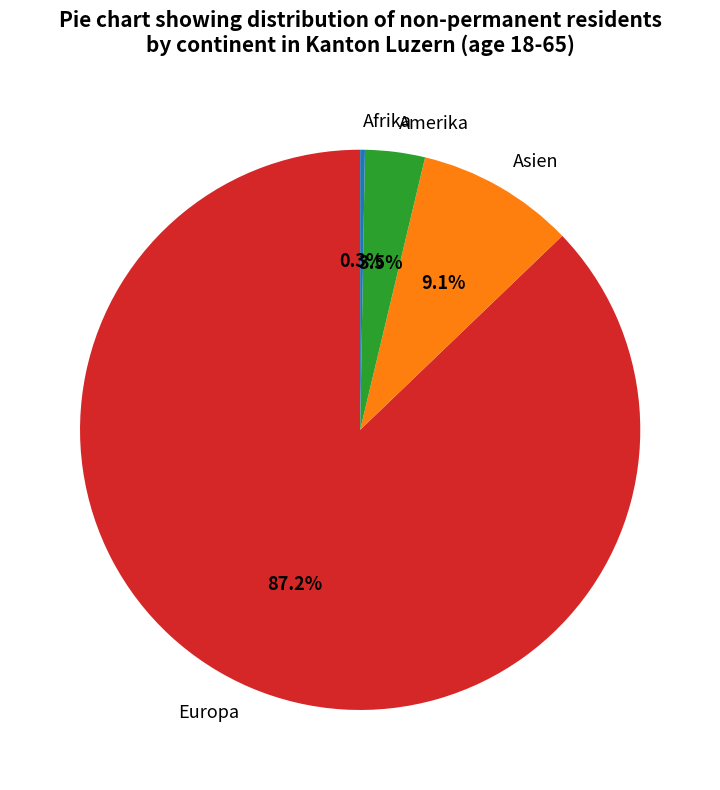

What is the largest slice in the pie chart?

Europa